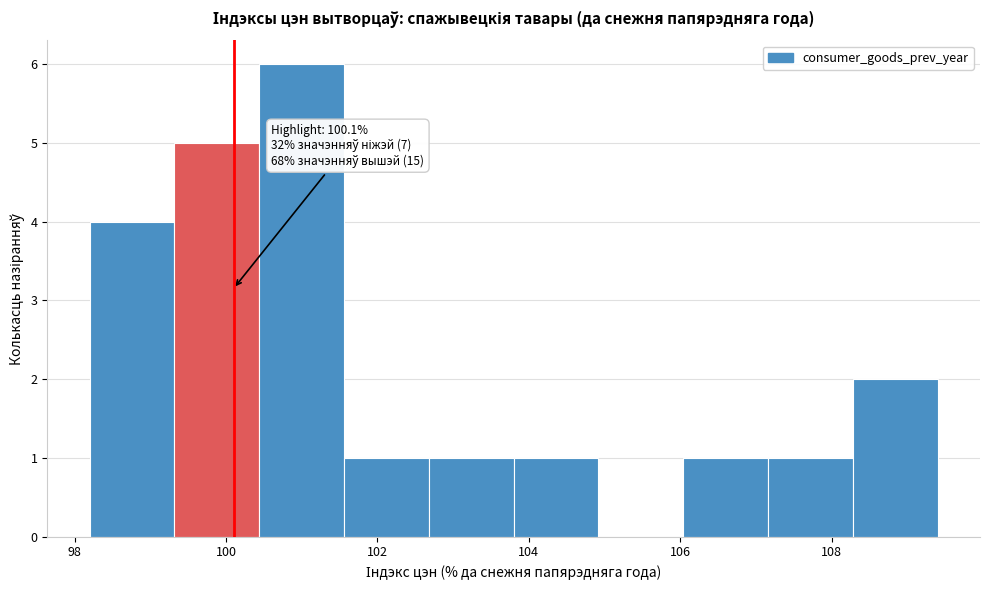

Over which range of the x-axis is the bar tallest?

100.44 to 101.56